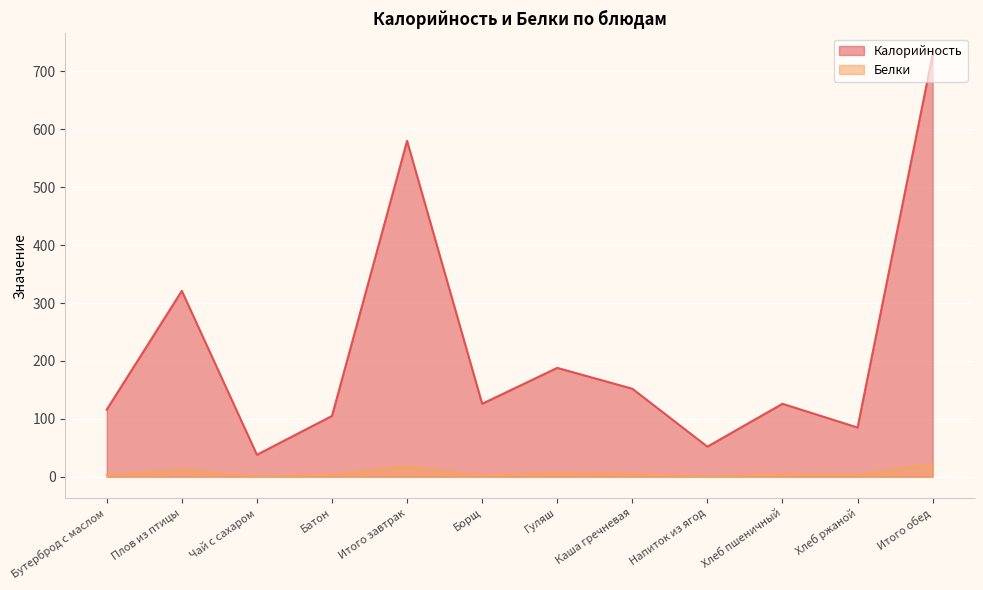

True or false: Белки and Калорийность cross at least once.

False